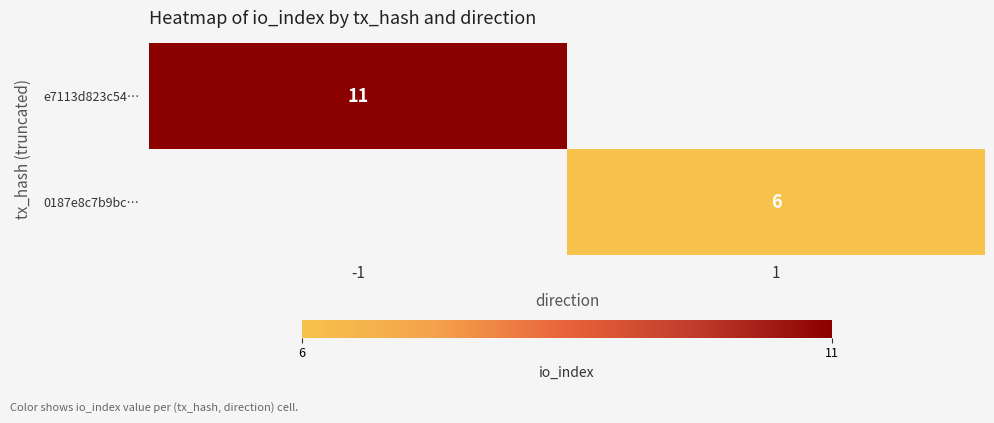

The value of 0187e8c7b9bc… at 1 is 6. True or false?

True